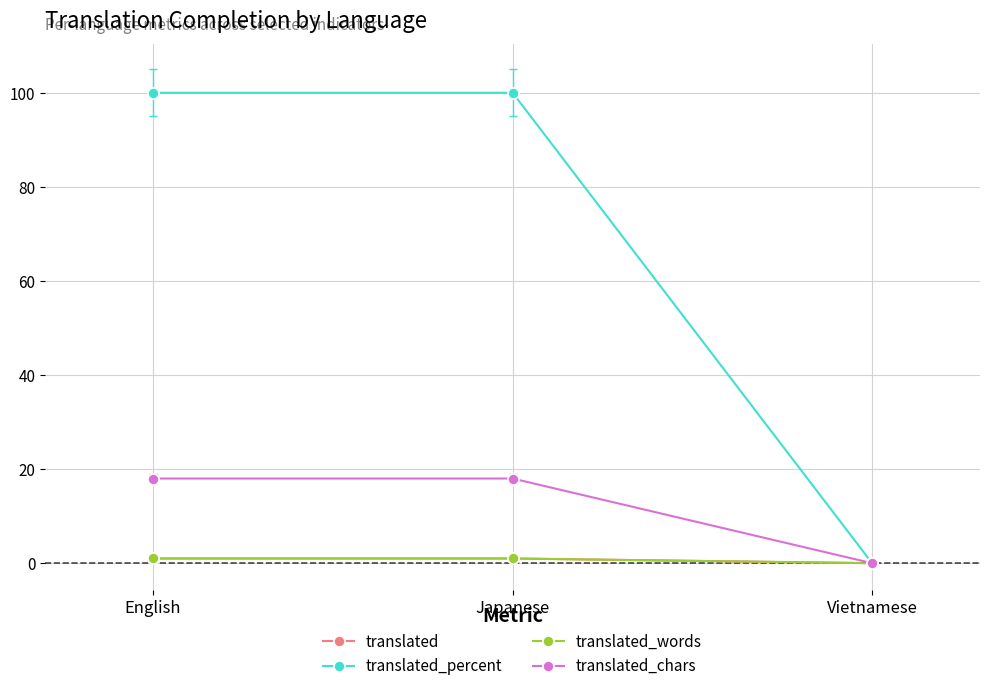

What is the spread (max minus min) of values at English?

99